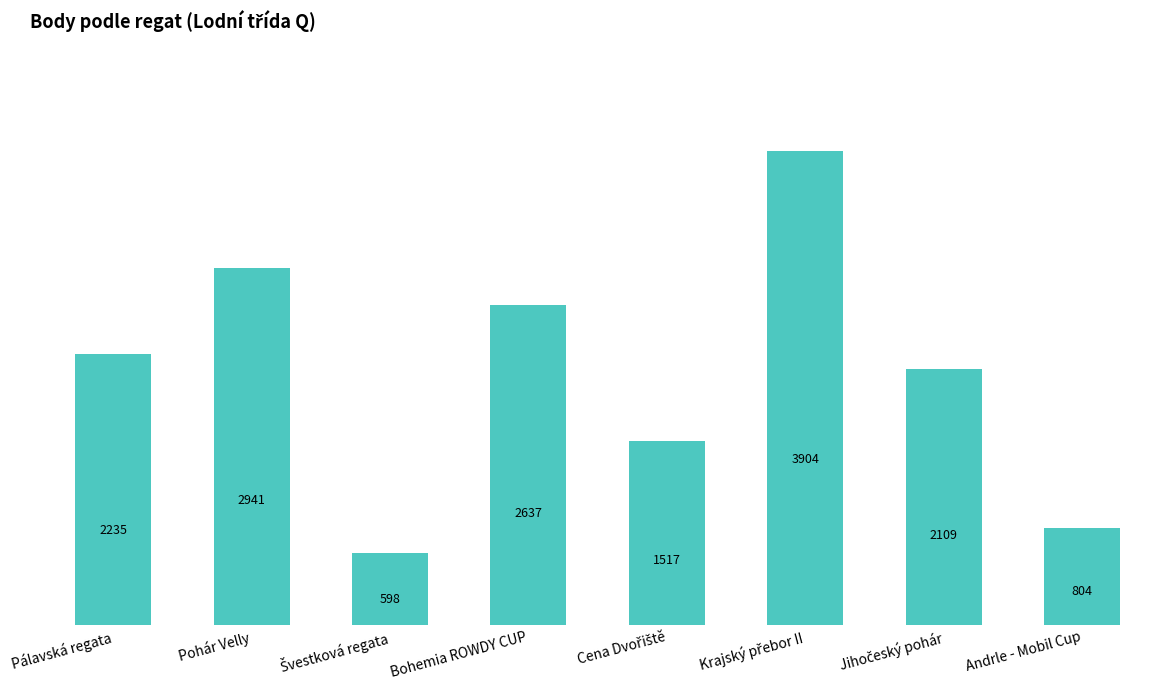

What is the change in value from Pálavská regata to Andrle - Mobil Cup?

-1431